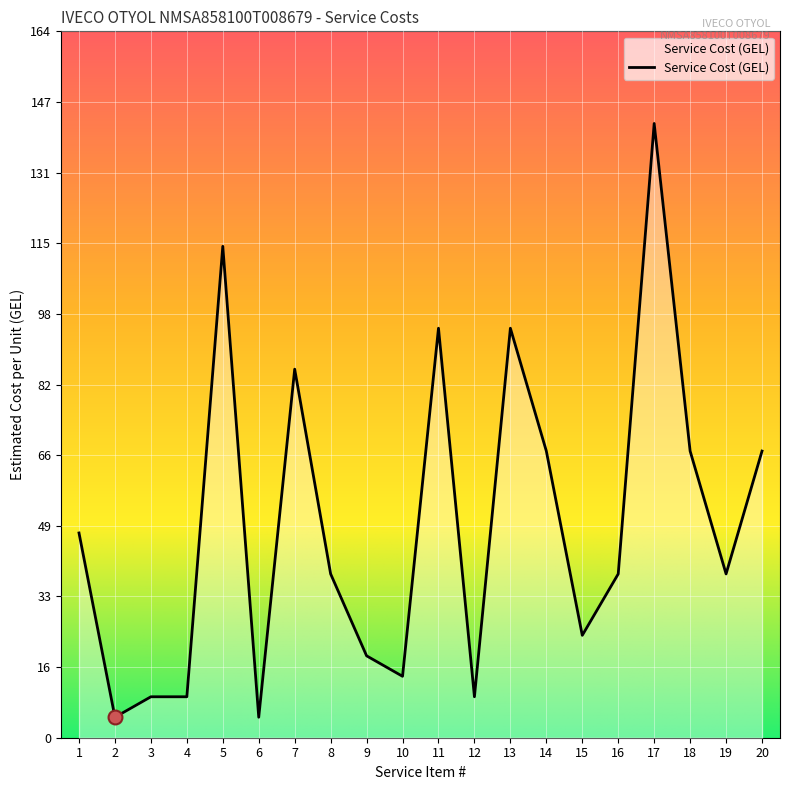

What is the change in value from 7 to 12?

-76.0